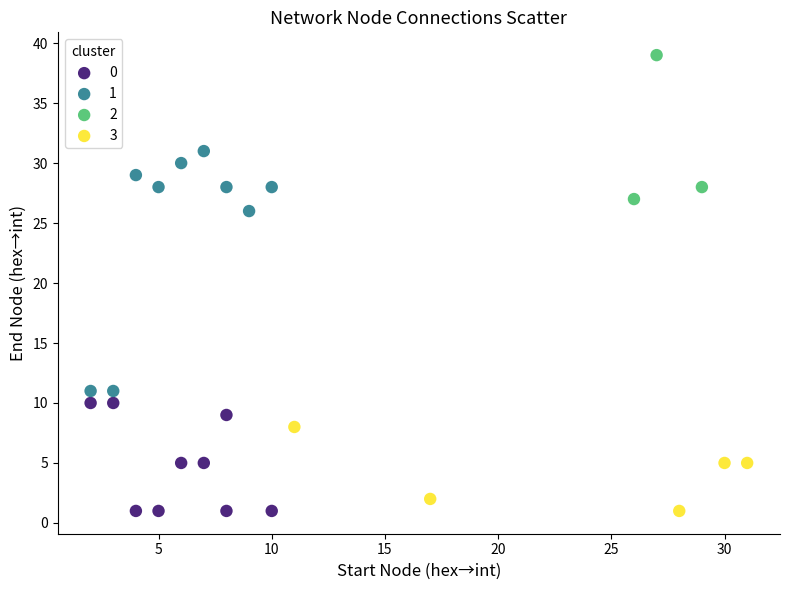

What are all the series names shown in the legend?

0, 1, 2, 3